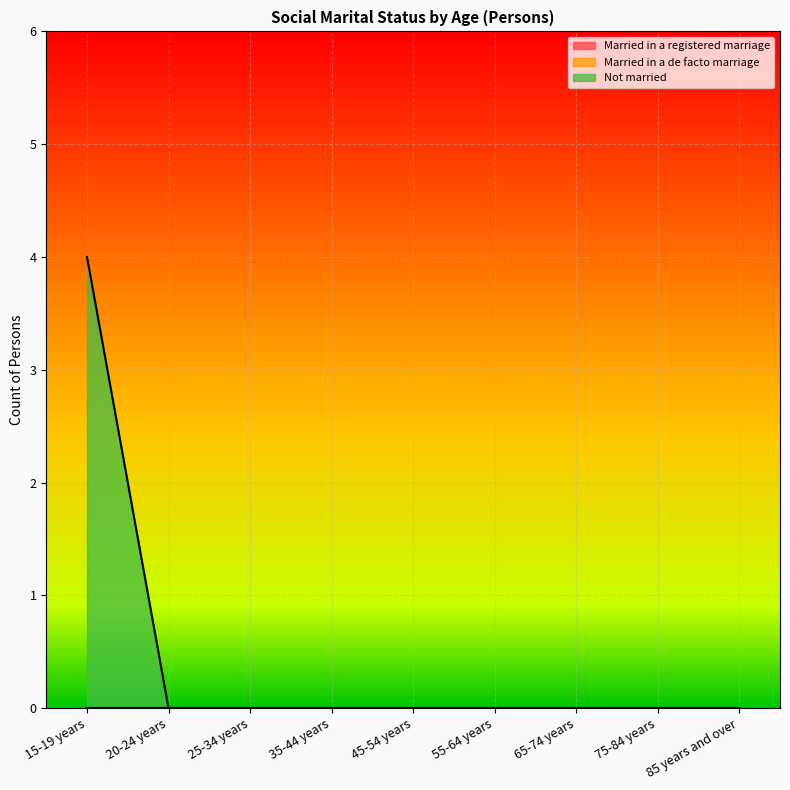

What is the maximum value for Not married?

4